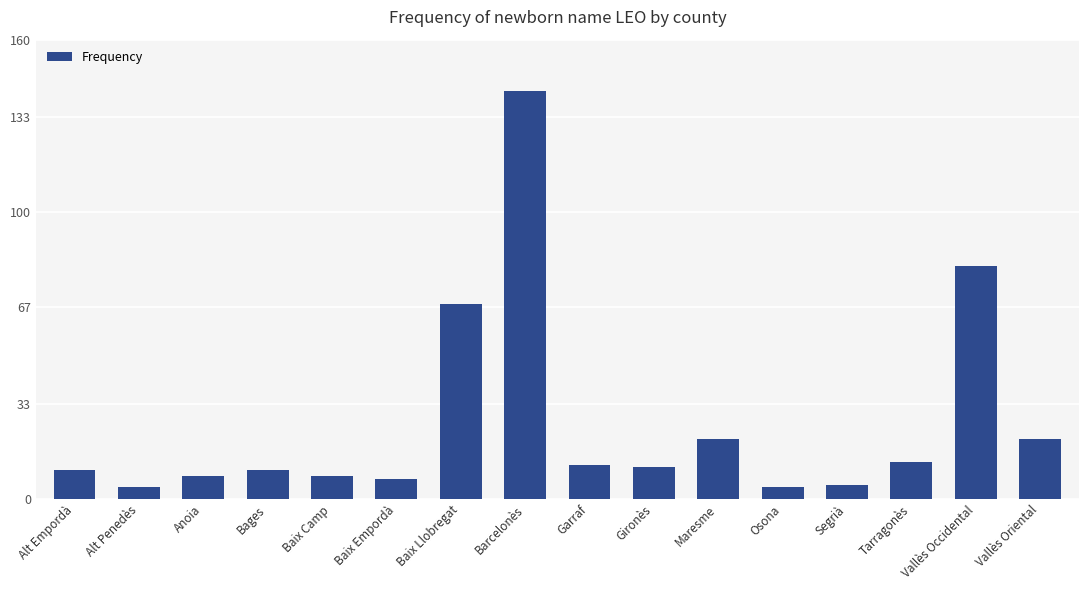

What is the ratio of the value at Tarragonès to the value at Baix Camp?

1.6